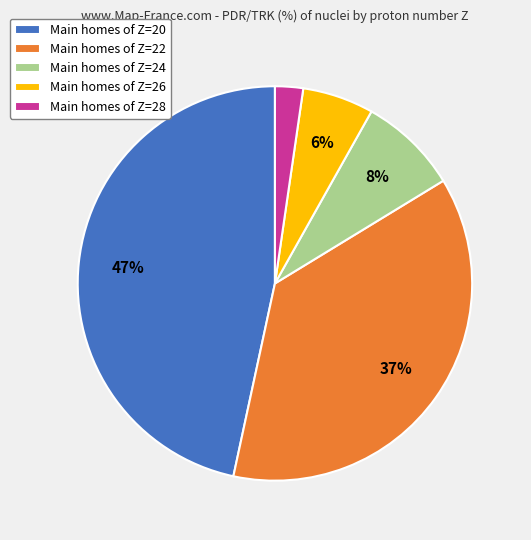

To the nearest percent, what is the combined percentage of Main homes of Z=24 and Main homes of Z=20?

55%